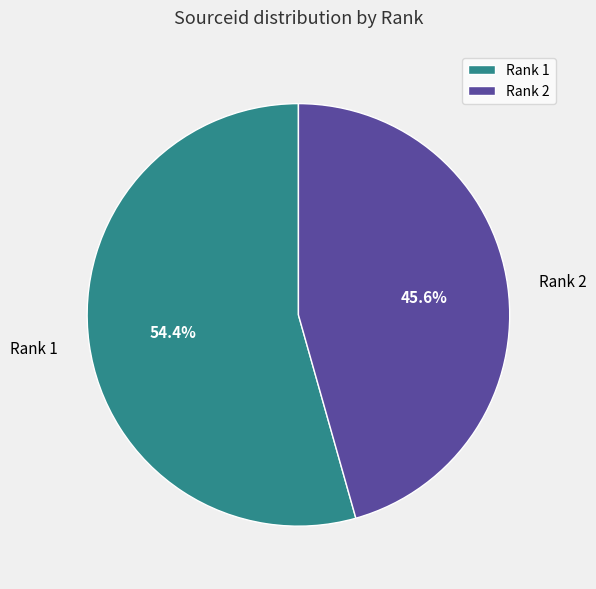

Which has a higher value, Rank 2 or Rank 1?

Rank 1